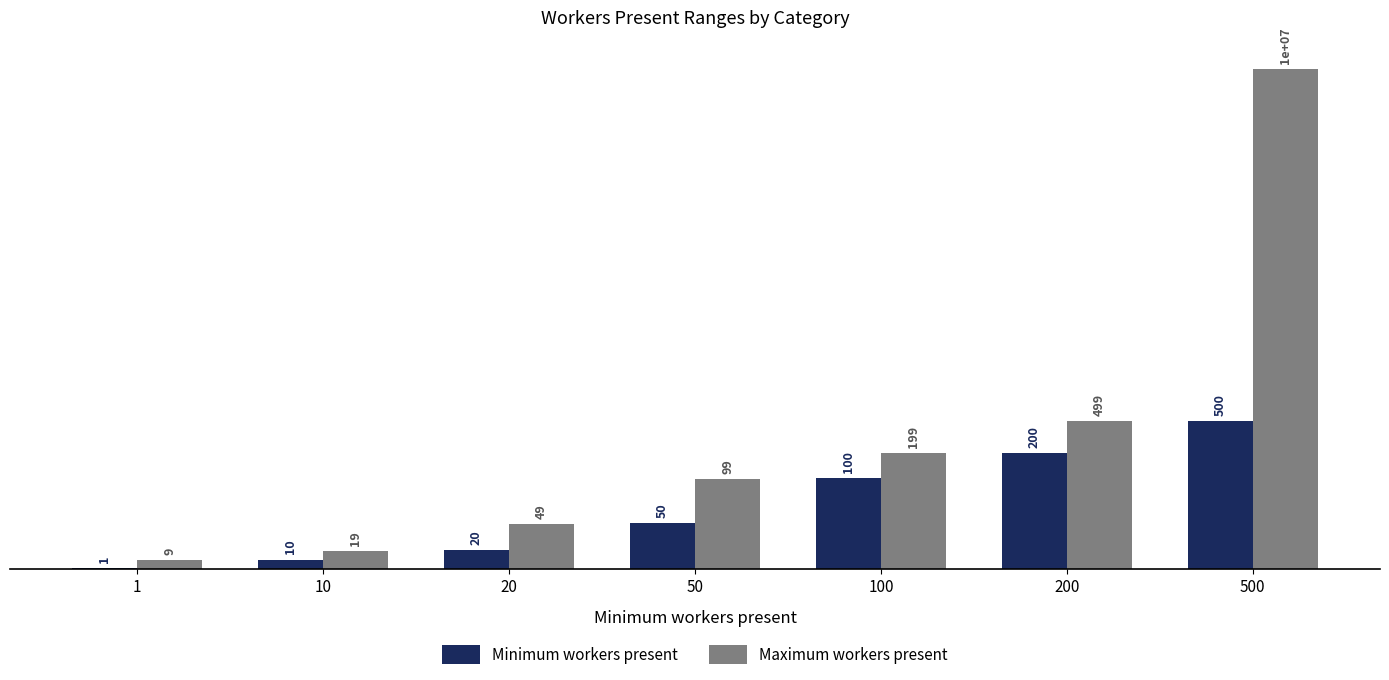

What is the difference between the highest and lowest values at 10?

9